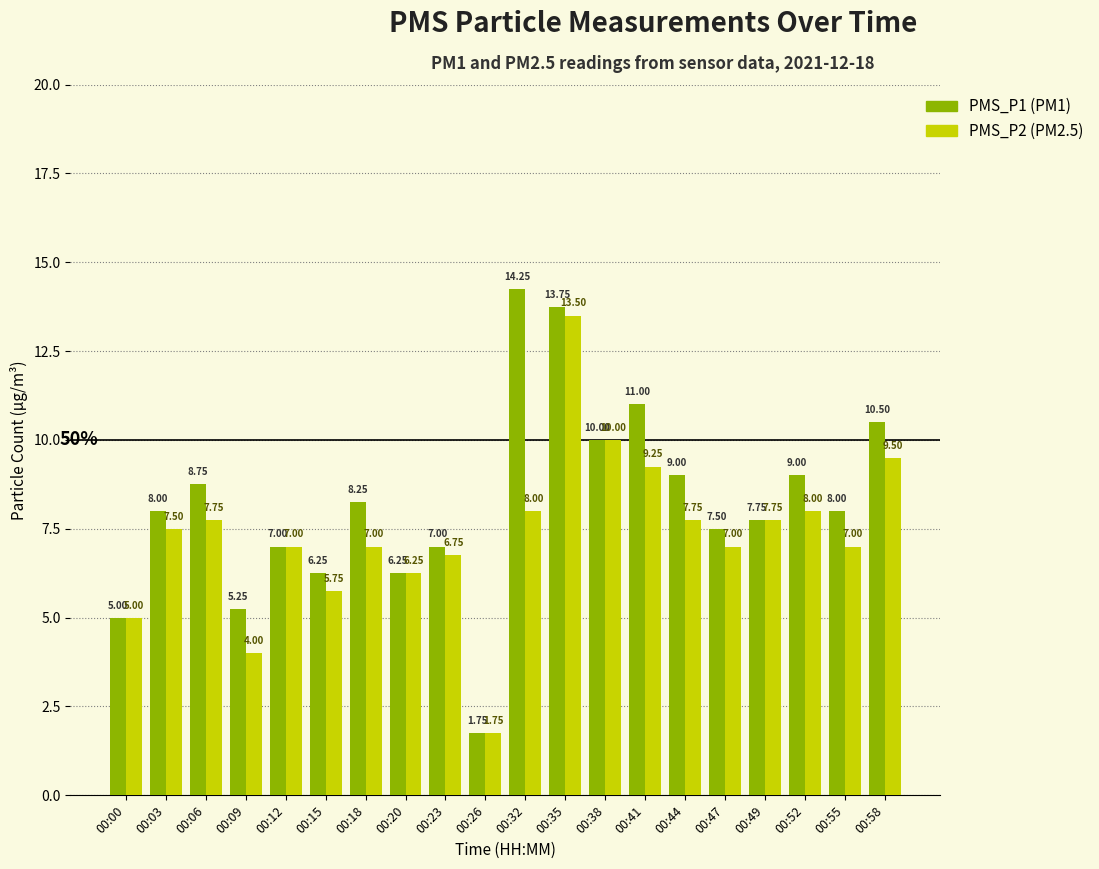

What is the difference between the highest and lowest values at 00:47?

0.5